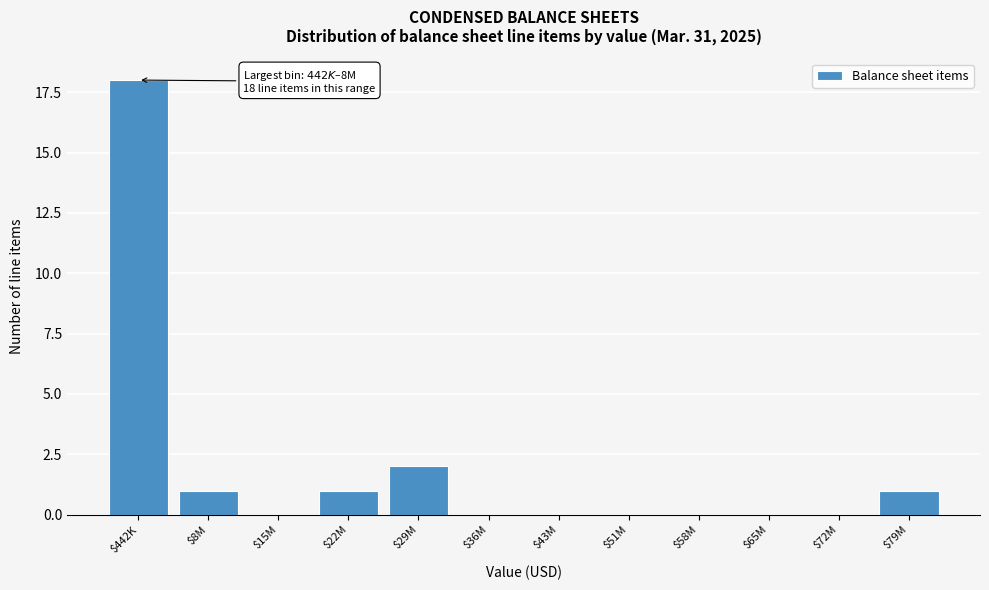

What is the maximum value shown in the chart?

18